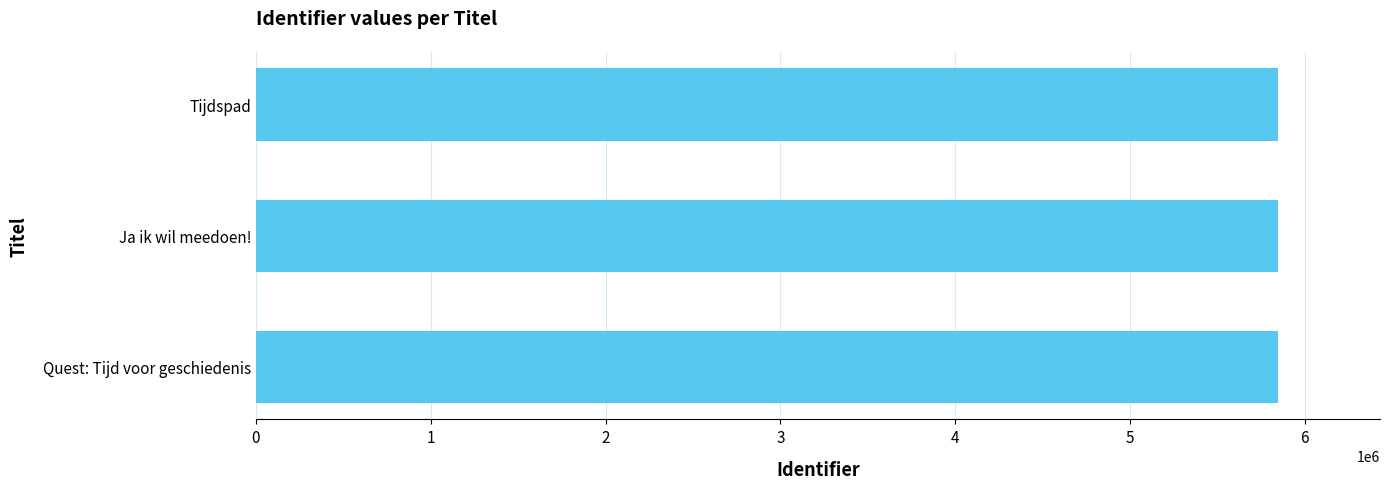

What is the ratio of the value at Tijdspad to the value at Ja ik wil meedoen!?

1.0